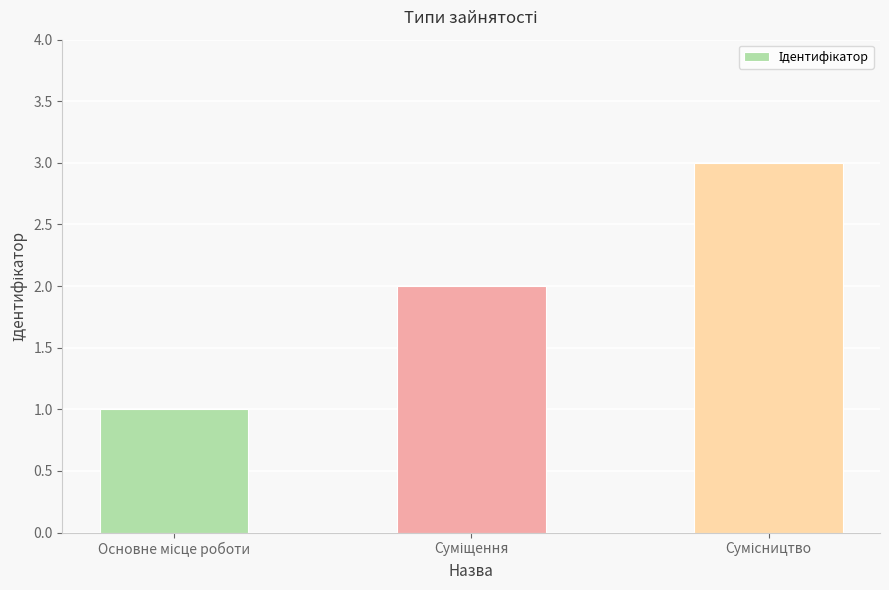

What is the smallest value displayed?

1